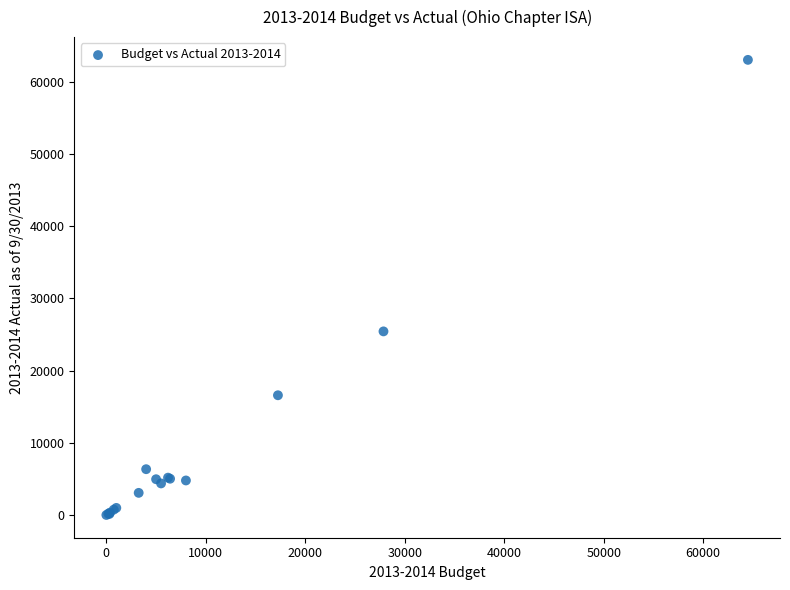

What Y value in the scatter plot is closest to 31516?

25426